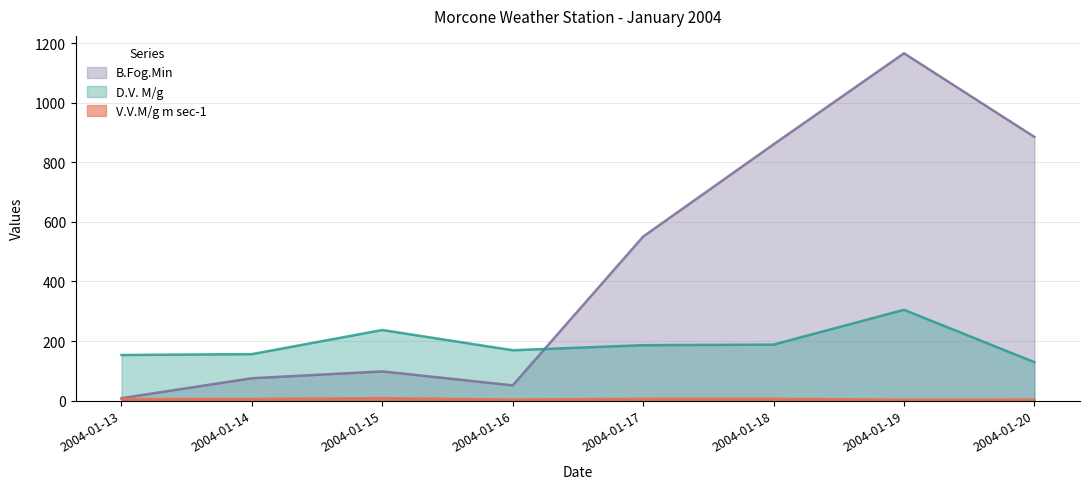

What is the difference between the second highest and second lowest values in the D.V. M/g series?

84.0